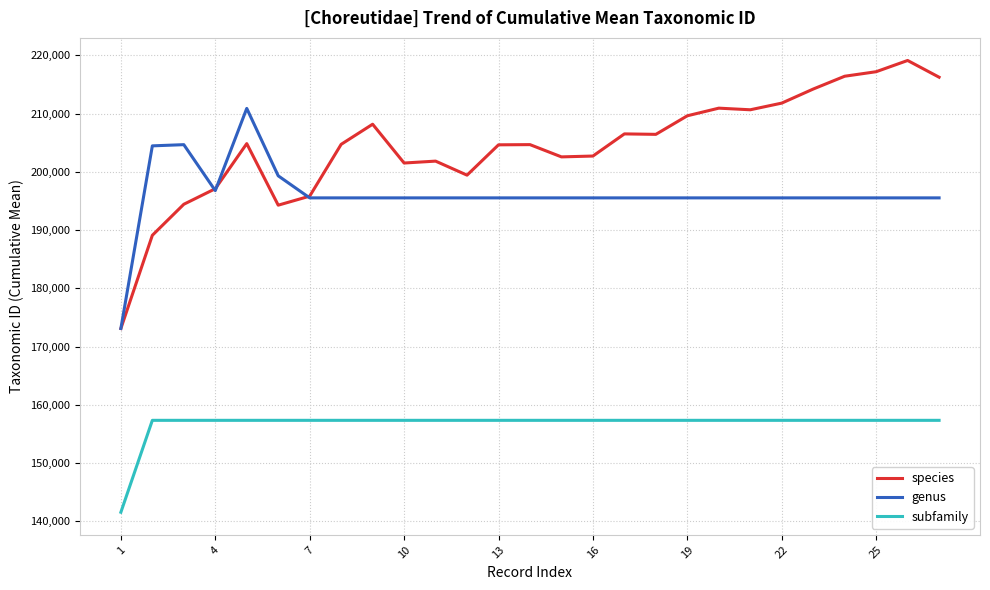

What is the lowest value of the genus series?

173098.0